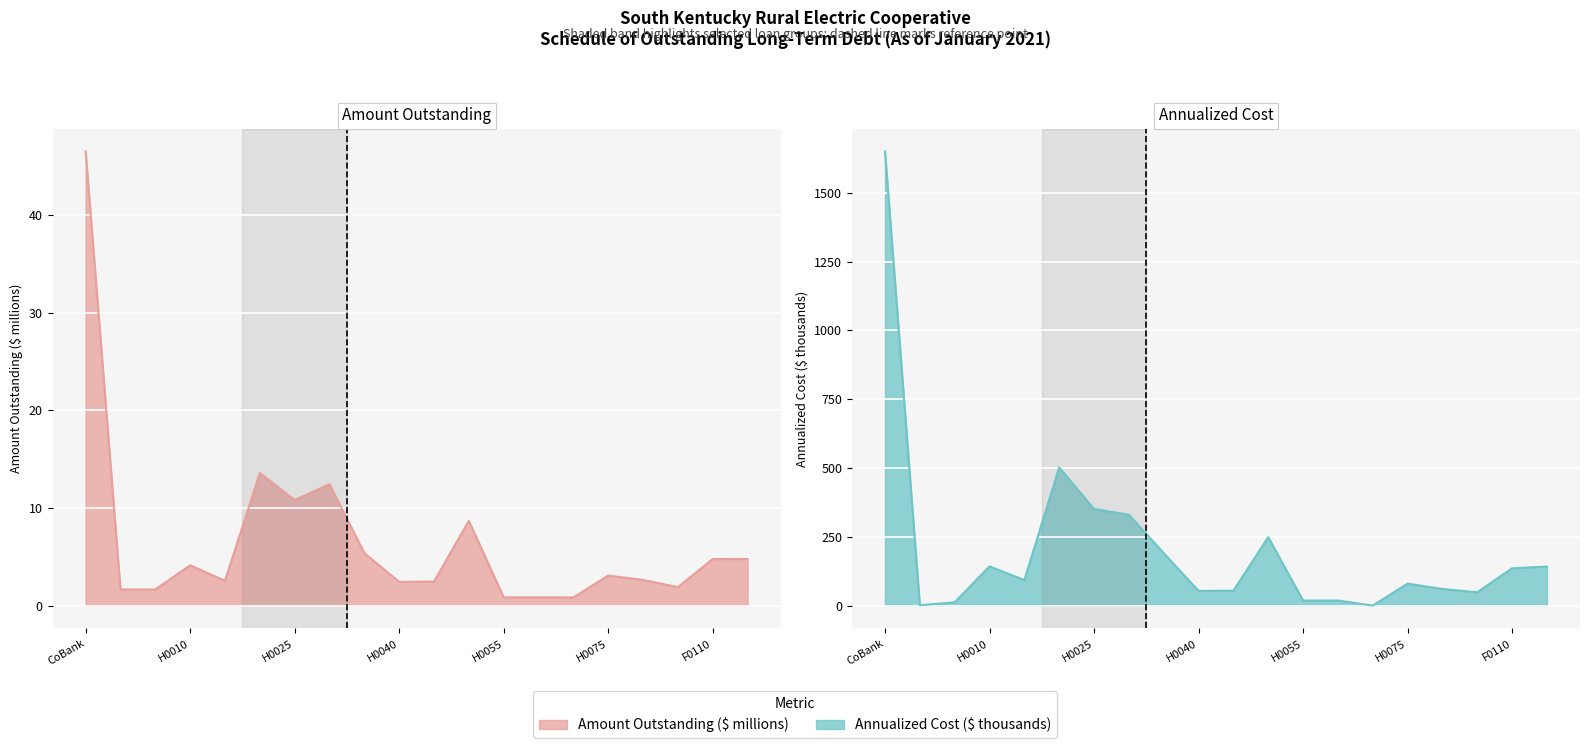

Which has a higher value, H0035 or H0040?

H0035